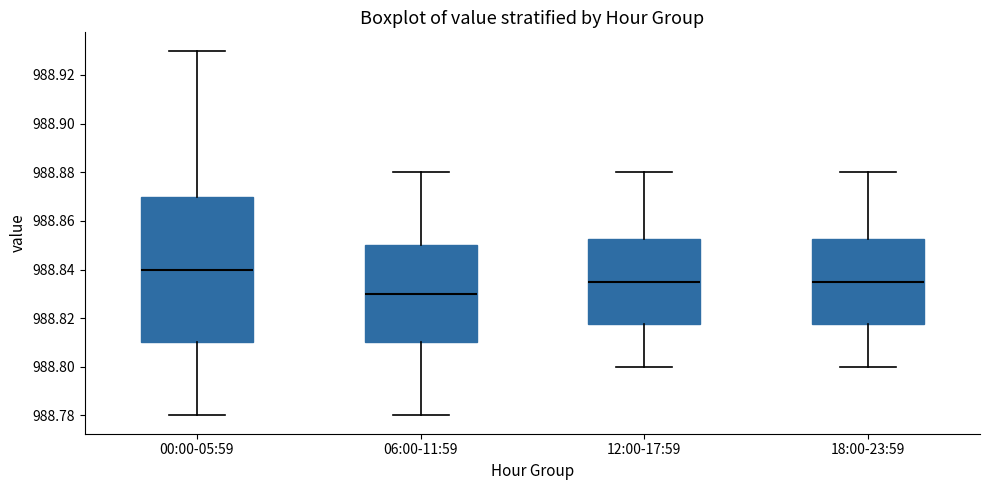

Which box has the highest median line?

00:00-05:59